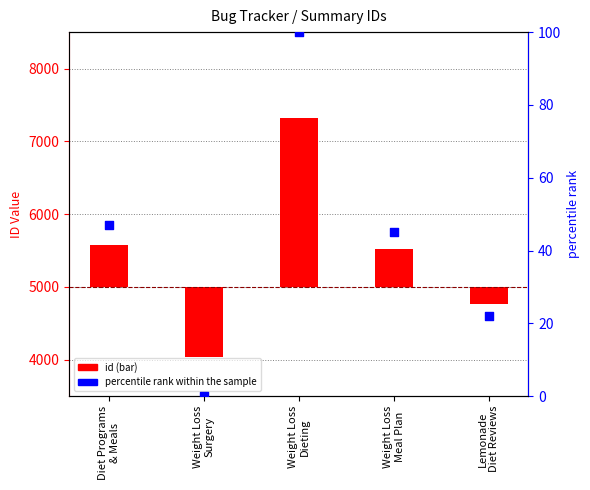

Which series has the largest total across all categories?

id